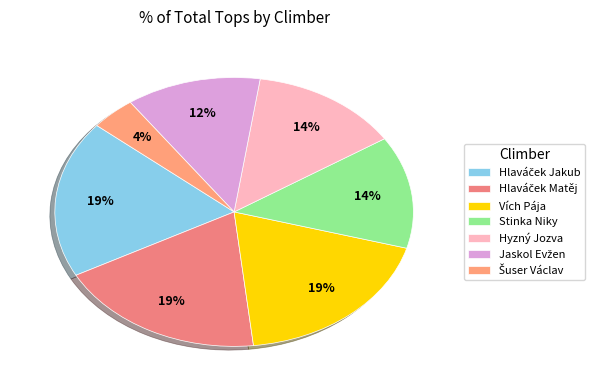

To the nearest percent, what percentage of the pie is Šuser Václav?

4%